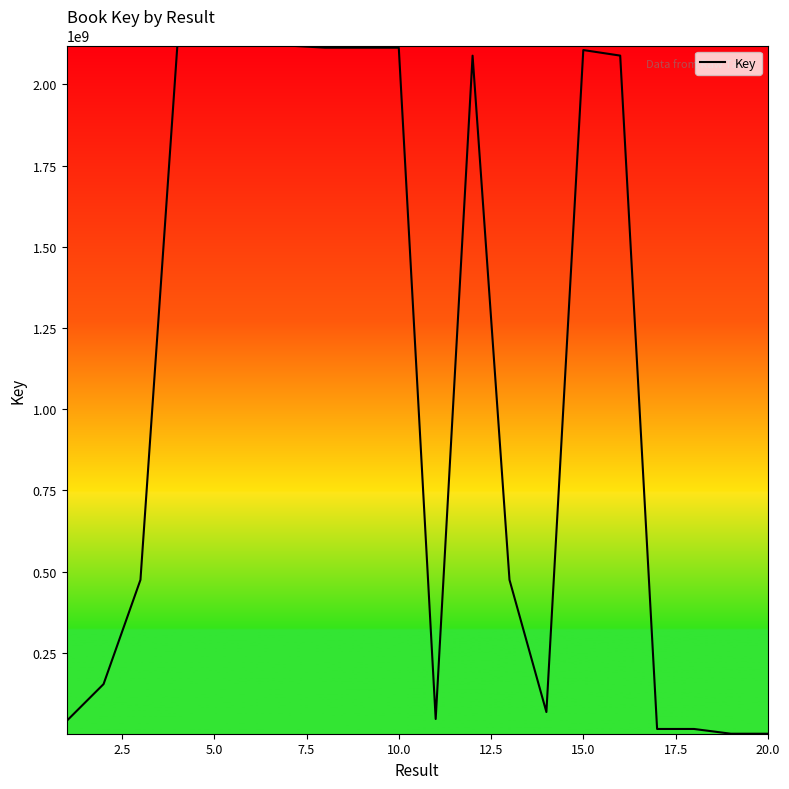

What is the maximum value shown in the chart?

2119705494